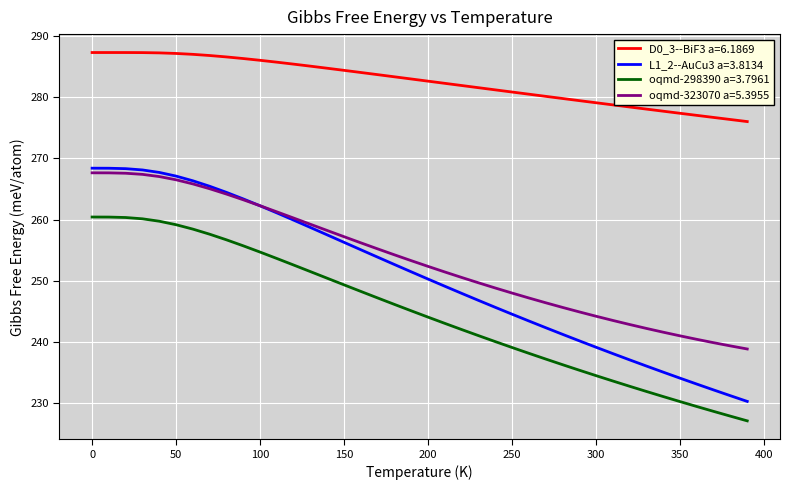

What is the sum of all L1_2--AuCu3 a=3.8134 values?

10034.2